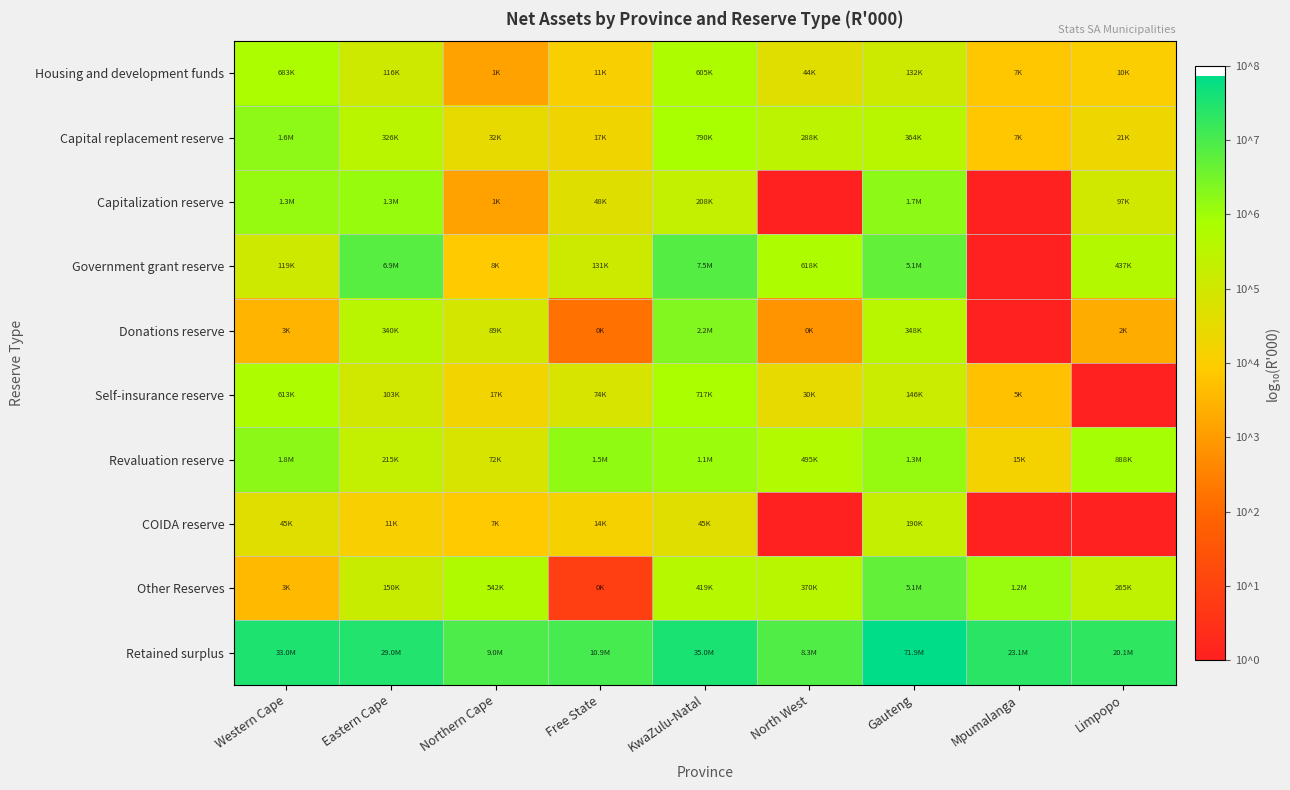

Reading right to left, transcribe all the data shown in this chart.

Housing and development funds: Limpopo=4.0	Mpumalanga=3.9	Gauteng=5.1	North West=4.7	KwaZulu-Natal=5.8	Free State=4.1	Northern Cape=3.1	Eastern Cape=5.1	Western Cape=5.8
Capital replacement reserve: Limpopo=4.3	Mpumalanga=3.8	Gauteng=5.6	North West=5.5	KwaZulu-Natal=5.9	Free State=4.3	Northern Cape=4.5	Eastern Cape=5.5	Western Cape=6.2
Capitalization reserve: Limpopo=5.0	Mpumalanga=0.0	Gauteng=6.2	North West=0.0	KwaZulu-Natal=5.3	Free State=4.7	Northern Cape=3.1	Eastern Cape=6.1	Western Cape=6.1
Government grant reserve: Limpopo=5.6	Mpumalanga=0.0	Gauteng=6.7	North West=5.8	KwaZulu-Natal=6.9	Free State=5.1	Northern Cape=3.9	Eastern Cape=6.8	Western Cape=5.1
Donations reserve: Limpopo=3.3	Mpumalanga=0.0	Gauteng=5.5	North West=2.8	KwaZulu-Natal=6.3	Free State=2.2	Northern Cape=5.0	Eastern Cape=5.5	Western Cape=3.5
Self-insurance reserve: Limpopo=0.0	Mpumalanga=3.7	Gauteng=5.2	North West=4.5	KwaZulu-Natal=5.9	Free State=4.9	Northern Cape=4.2	Eastern Cape=5.0	Western Cape=5.8
Revaluation reserve: Limpopo=5.9	Mpumalanga=4.2	Gauteng=6.1	North West=5.7	KwaZulu-Natal=6.1	Free State=6.2	Northern Cape=4.9	Eastern Cape=5.3	Western Cape=6.2
COIDA reserve: Limpopo=0.0	Mpumalanga=0.0	Gauteng=5.3	North West=0.0	KwaZulu-Natal=4.7	Free State=4.2	Northern Cape=3.9	Eastern Cape=4.1	Western Cape=4.7
Other Reserves: Limpopo=5.4	Mpumalanga=6.1	Gauteng=6.7	North West=5.6	KwaZulu-Natal=5.6	Free State=0.9	Northern Cape=5.7	Eastern Cape=5.2	Western Cape=3.6
Retained surplus: Limpopo=7.3	Mpumalanga=7.4	Gauteng=7.9	North West=6.9	KwaZulu-Natal=7.5	Free State=7.0	Northern Cape=7.0	Eastern Cape=7.5	Western Cape=7.5